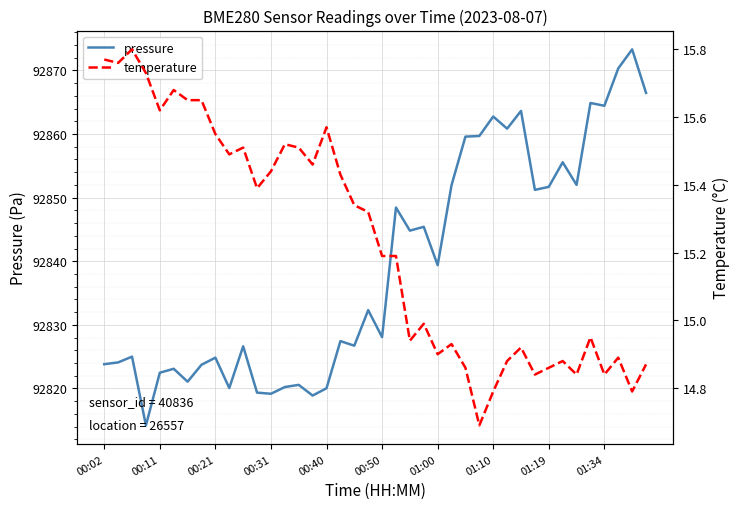

What is the lowest value of the pressure series?

92814.2